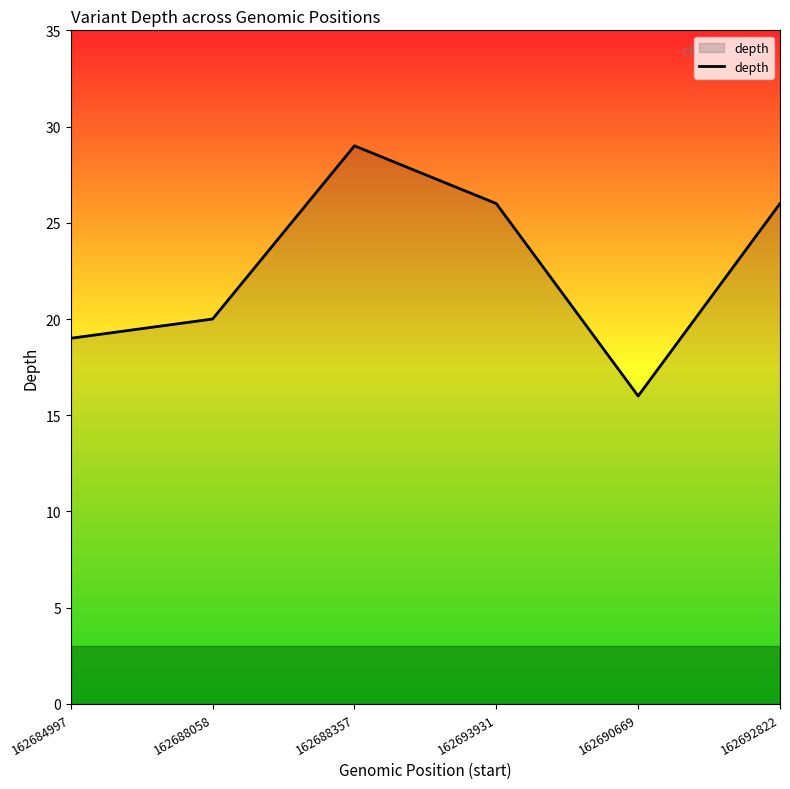

True or false: the data shows 16 at 162690669.

True